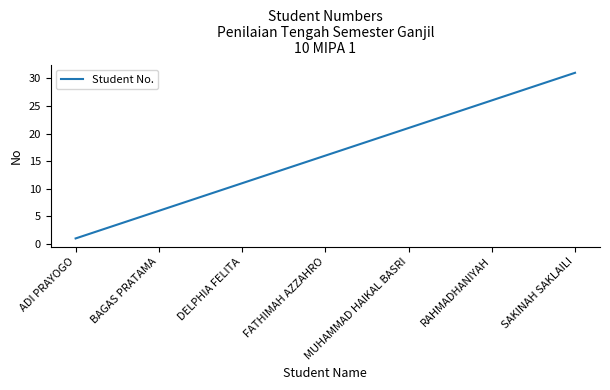

What is the difference between the maximum and minimum values?

30